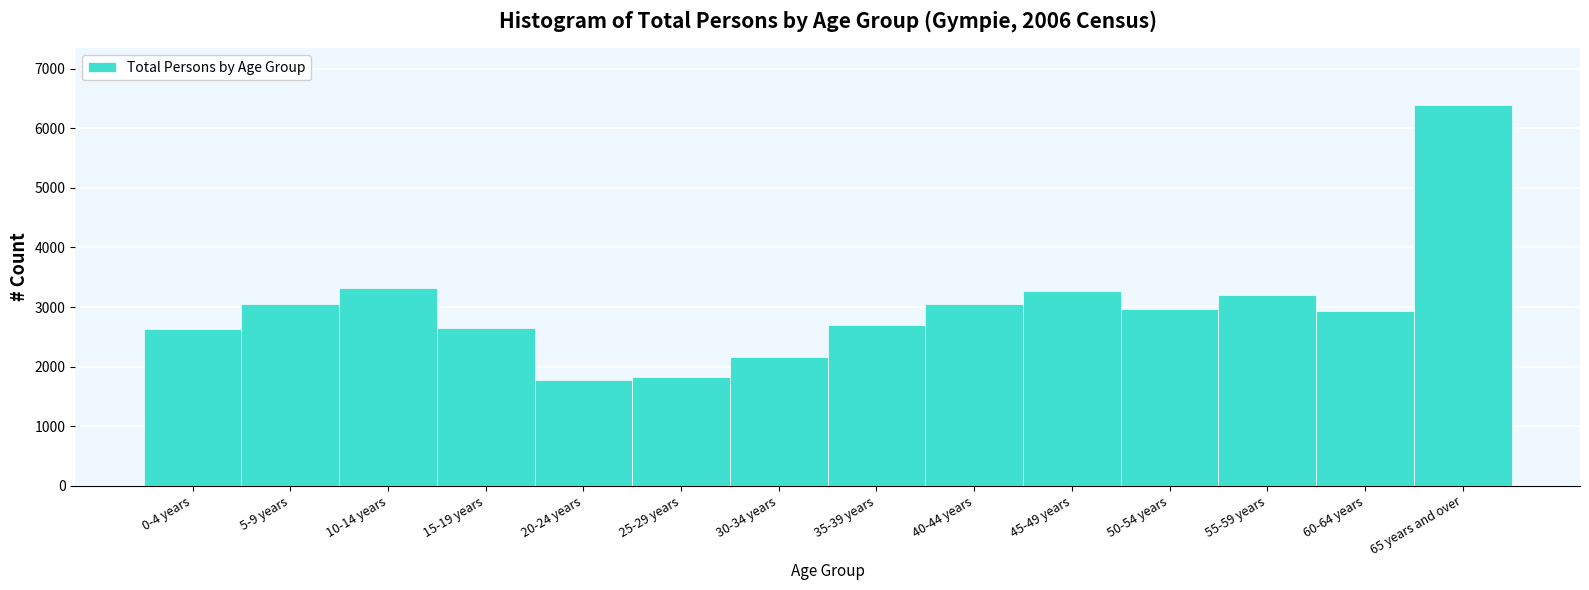

What is the value of the 5th bar from the left?

1782